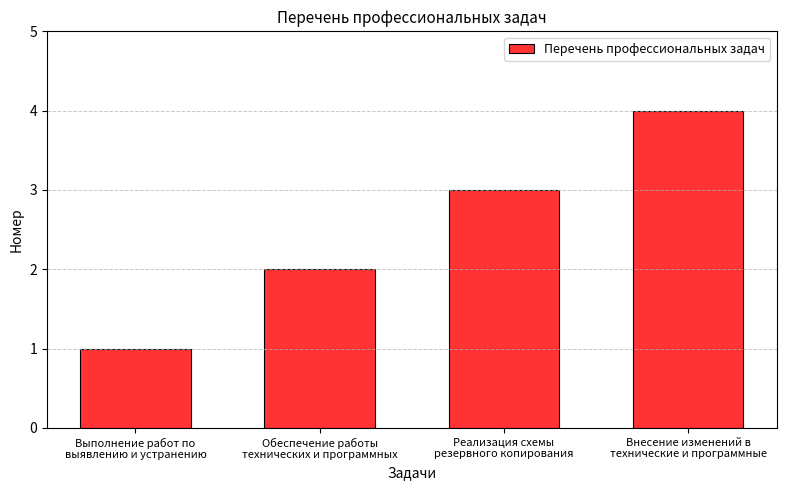

List the labels in order of value, largest first.

Внесение изменений в
технические и программные, Реализация схемы
резервного копирования, Обеспечение работы
технических и программных, Выполнение работ по
выявлению и устранению